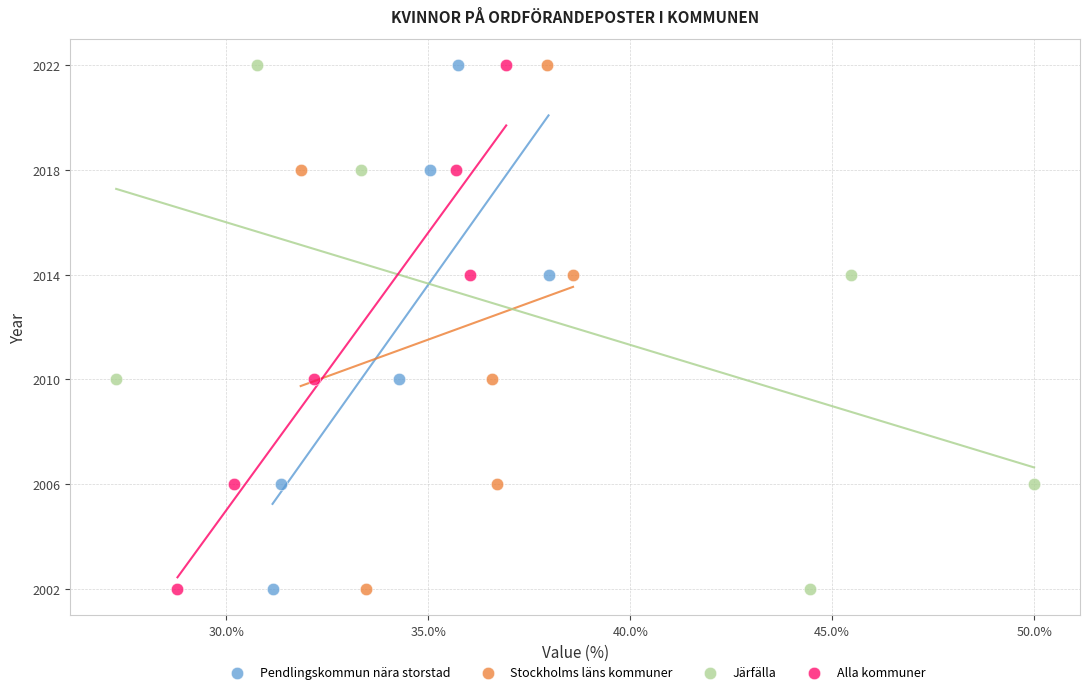

What are all the series names shown in the legend?

Pendlingskommun nära storstad, Stockholms läns kommuner, Järfälla, Alla kommuner